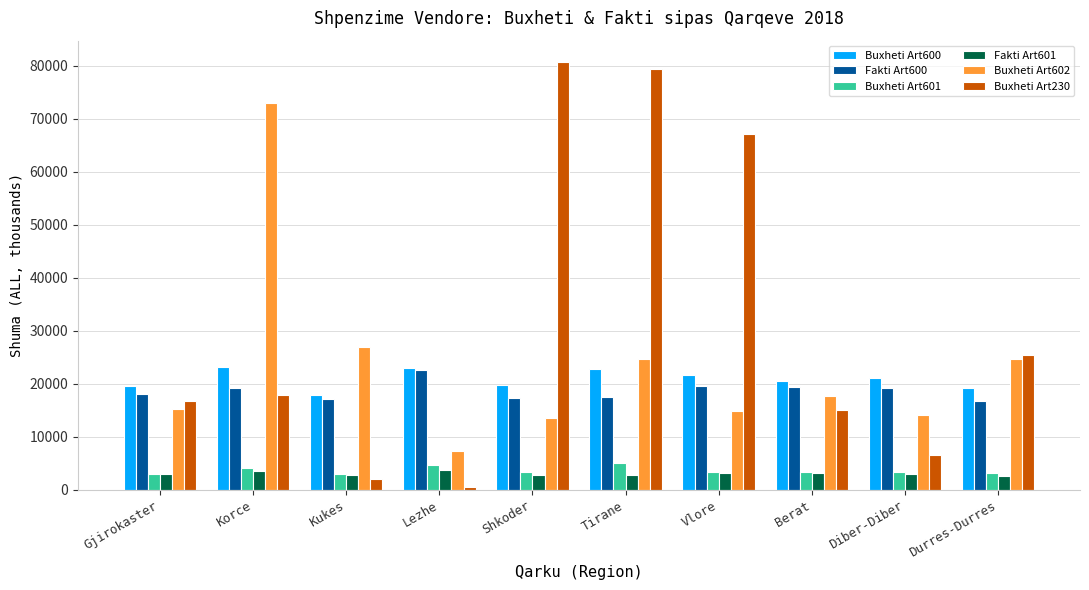

How many data points does each series have?

10